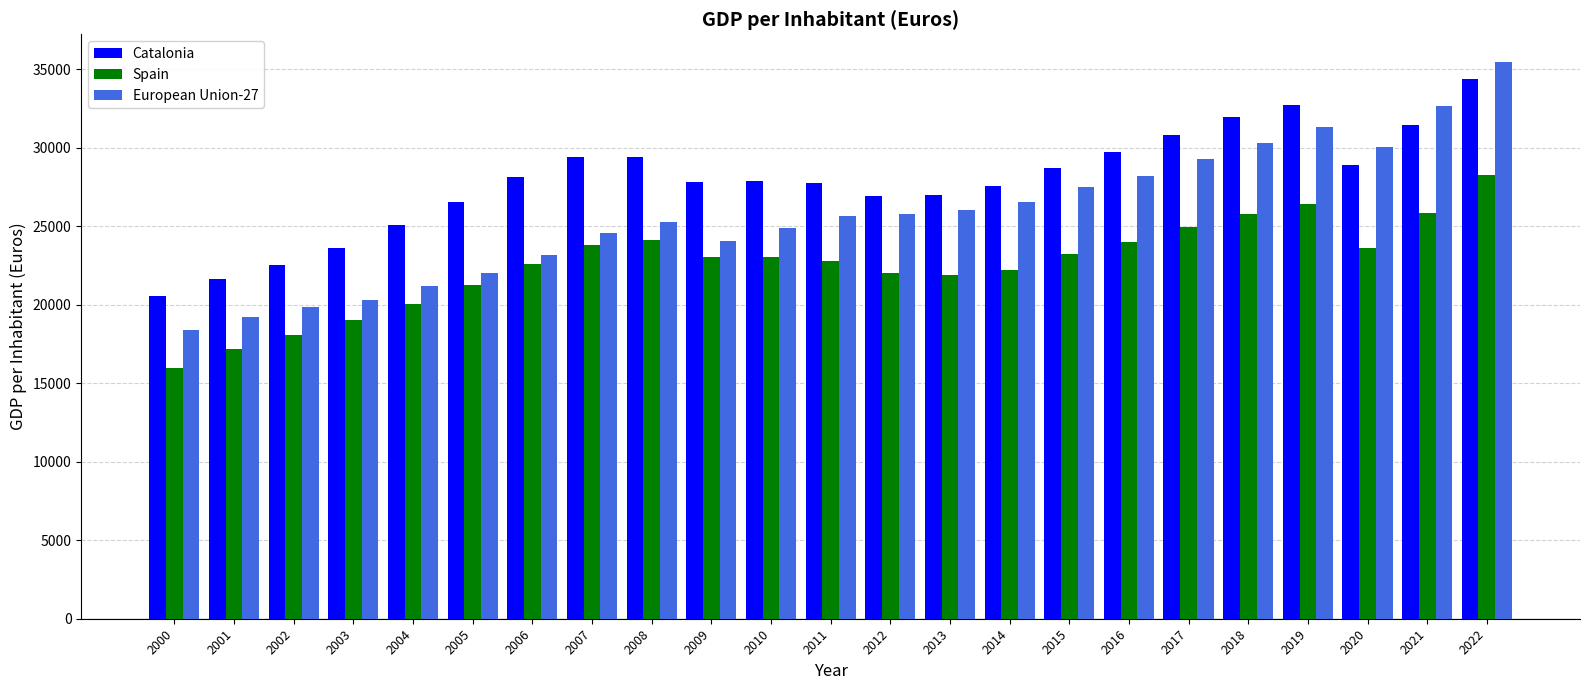

How many categories are shown in the chart?

23